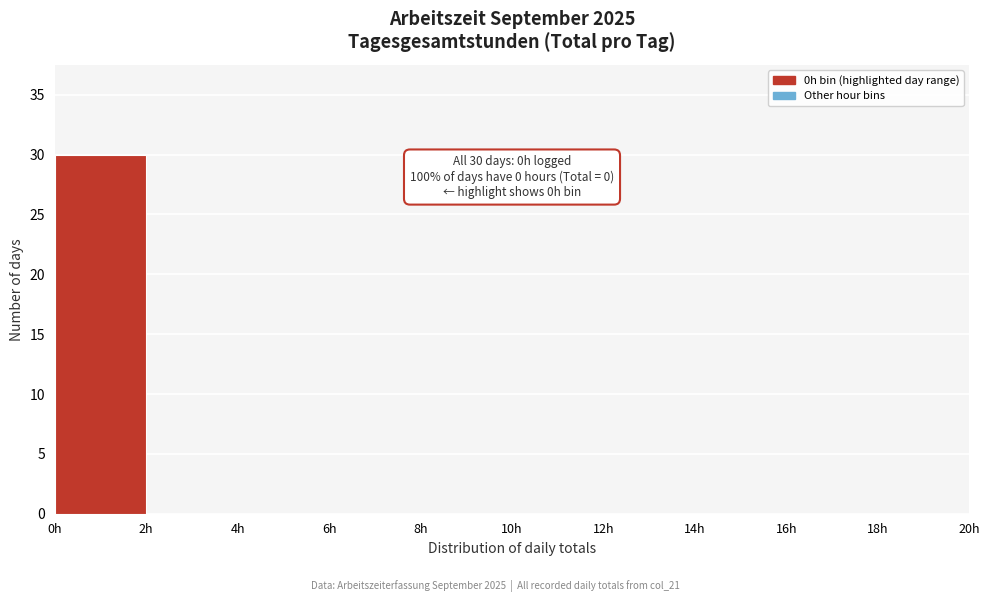

Over which range of the x-axis is the bar tallest?

0 to 2